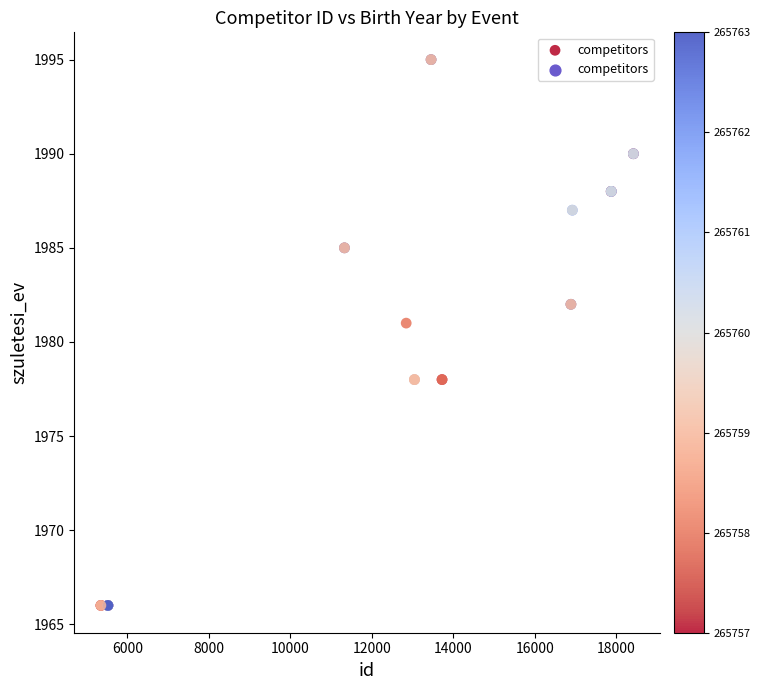

What Y value in the scatter plot is closest to 1980?

1981